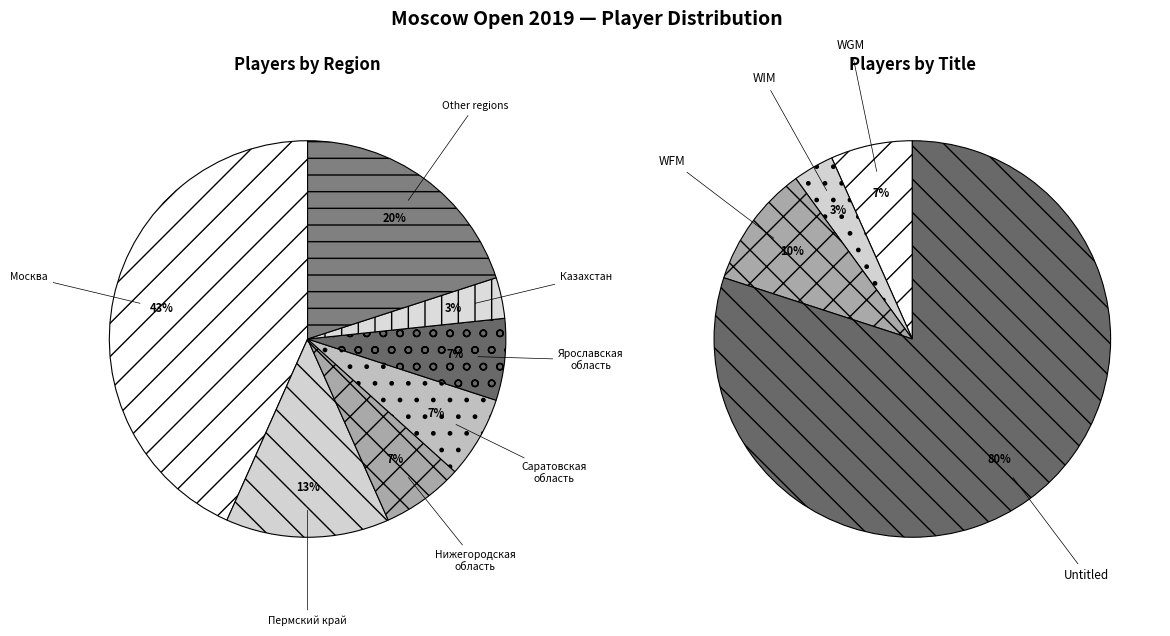

Between KAZ and RUS, which is larger?

RUS